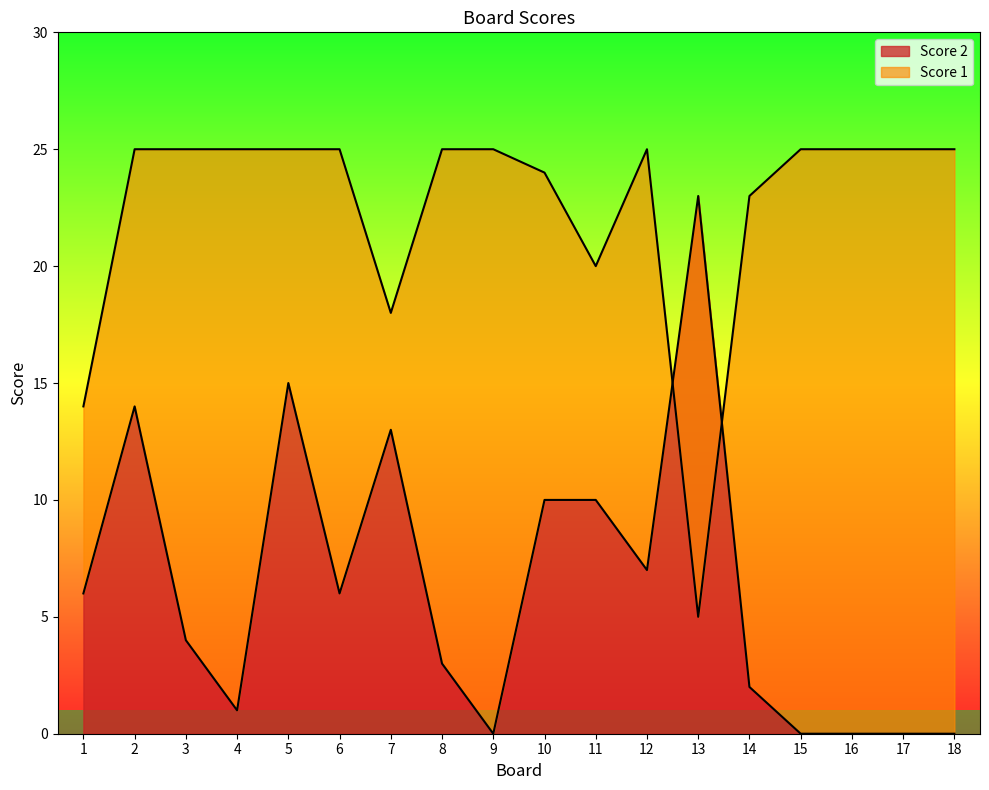

At which category does Score 2 reach its first local valley?

4